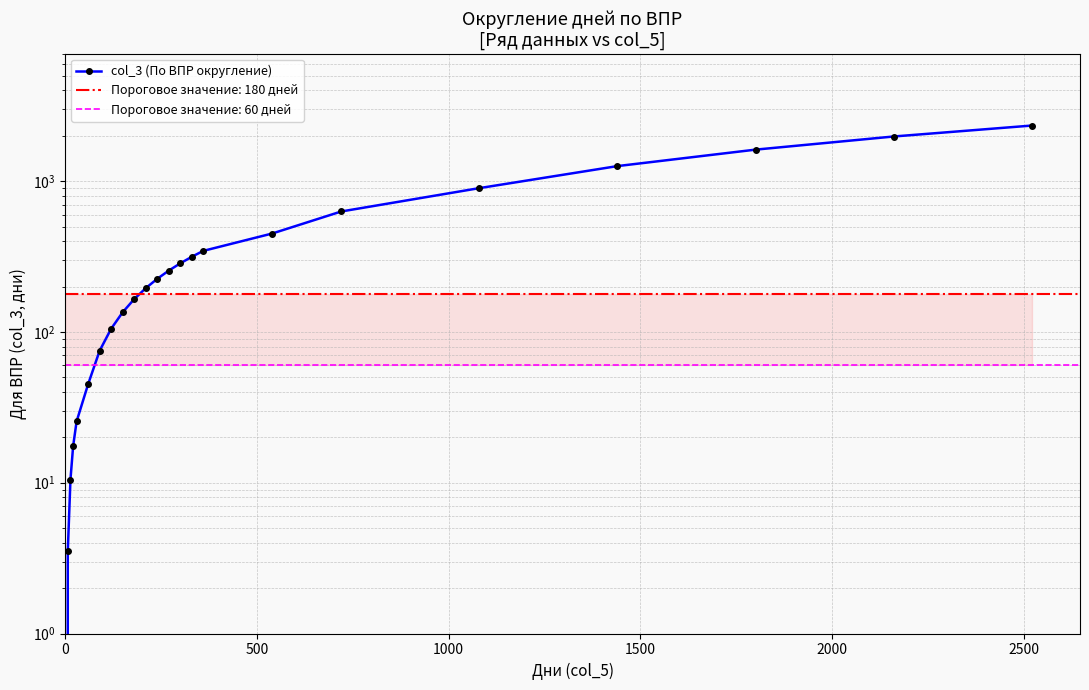

Count the number of categories in the chart.

23